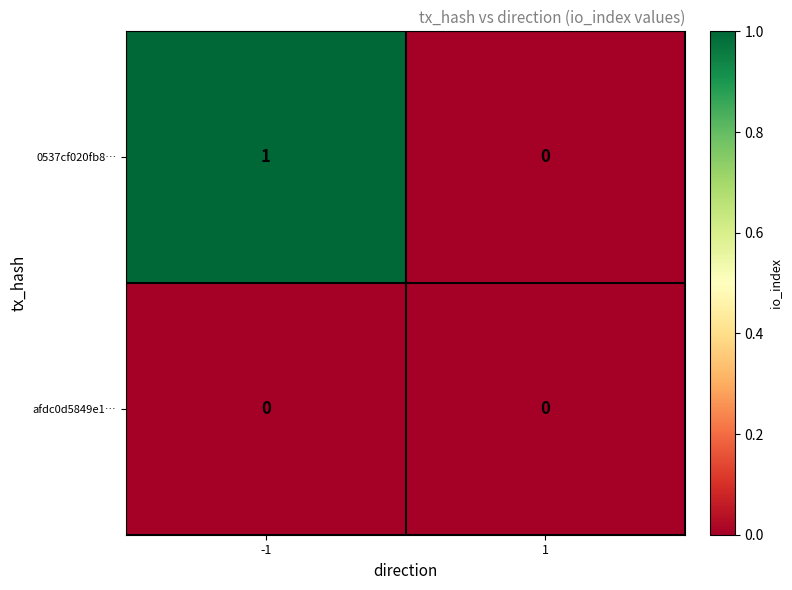

Which series has the largest range (max minus min)?

0537cf020fb8…